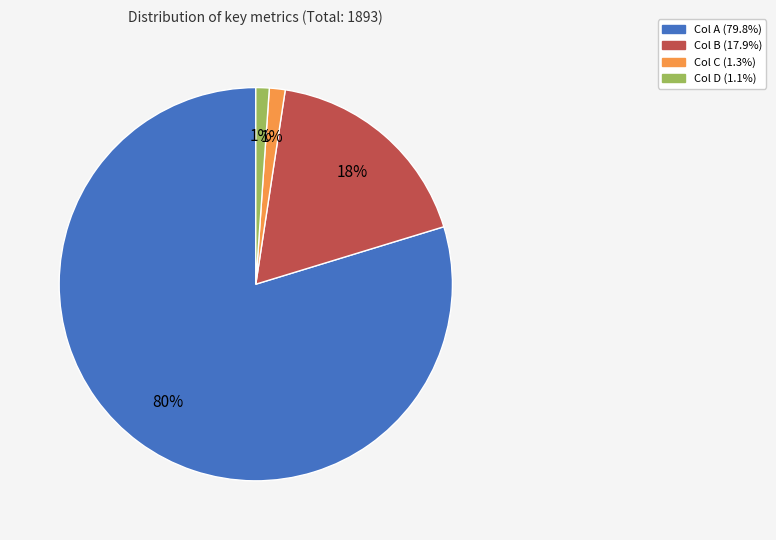

To the nearest percent, what is the difference between the largest and smallest slice percentages?

79%